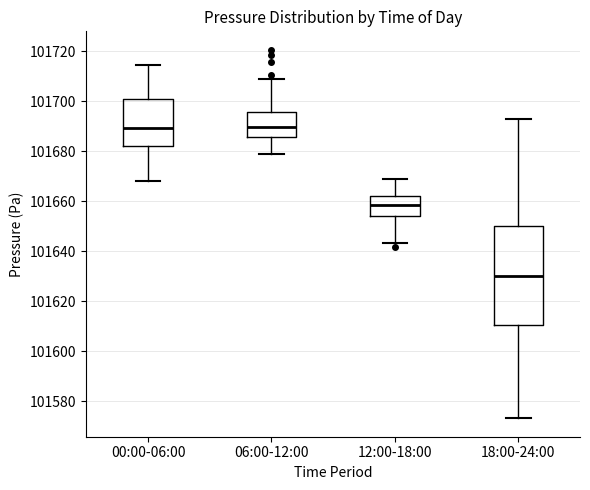

Where does the lower whisker of the box for 00:00-06:00 end on the y-axis? The values are not printed on the chart, so give them approximately, as read against the axis.

101668